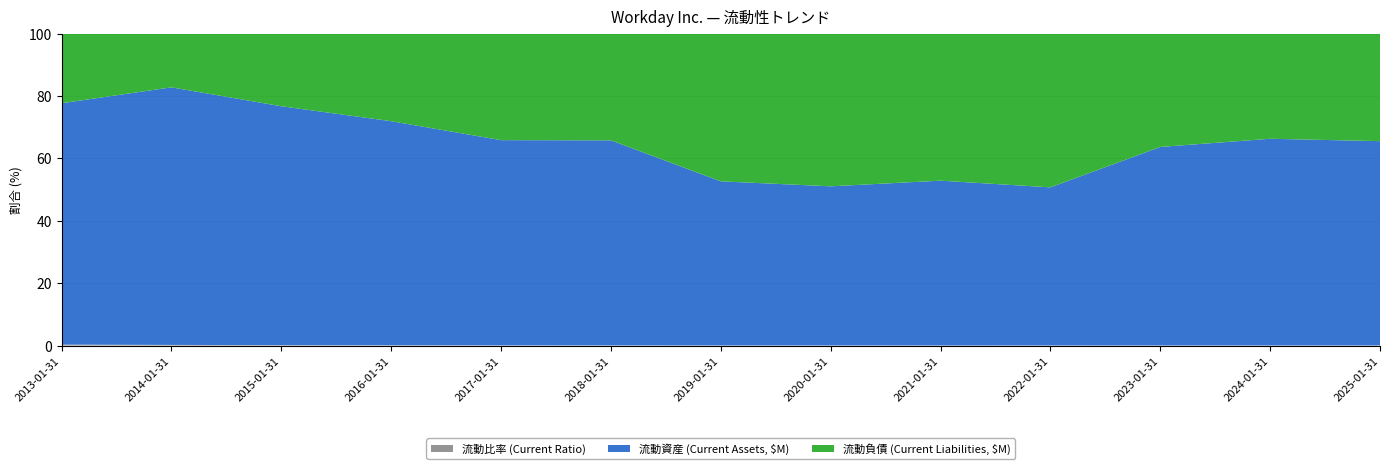

Reading left to right, transcribe all the data shown in this chart.

流動比率 (Current Ratio): 2013-01-31=3.5	2014-01-31=4.8	2015-01-31=3.3	2016-01-31=2.6	2017-01-31=1.9	2018-01-31=1.9	2019-01-31=1.1	2020-01-31=1.0	2021-01-31=1.1	2022-01-31=1.0	2023-01-31=1.8	2024-01-31=2.0	2025-01-31=1.9
流動資産 (Current Assets, $M): 2013-01-31=884.0	2014-01-31=2024.0	2015-01-31=2109.0	2016-01-31=2362.0	2017-01-31=2497.0	2018-01-31=3957.0	2019-01-31=2701.0	2020-01-31=3095.0	2021-01-31=4802.0	2022-01-31=5214.0	2023-01-31=8108.0	2024-01-31=9939.0	2025-01-31=10545.0
流動負債 (Current Liabilities, $M): 2013-01-31=255.0	2014-01-31=422.0	2015-01-31=641.0	2016-01-31=923.0	2017-01-31=1296.0	2018-01-31=2059.0	2019-01-31=2431.0	2020-01-31=2969.0	2021-01-31=4283.0	2022-01-31=5068.0	2023-01-31=4628.0	2024-01-31=5055.0	2025-01-31=5548.0